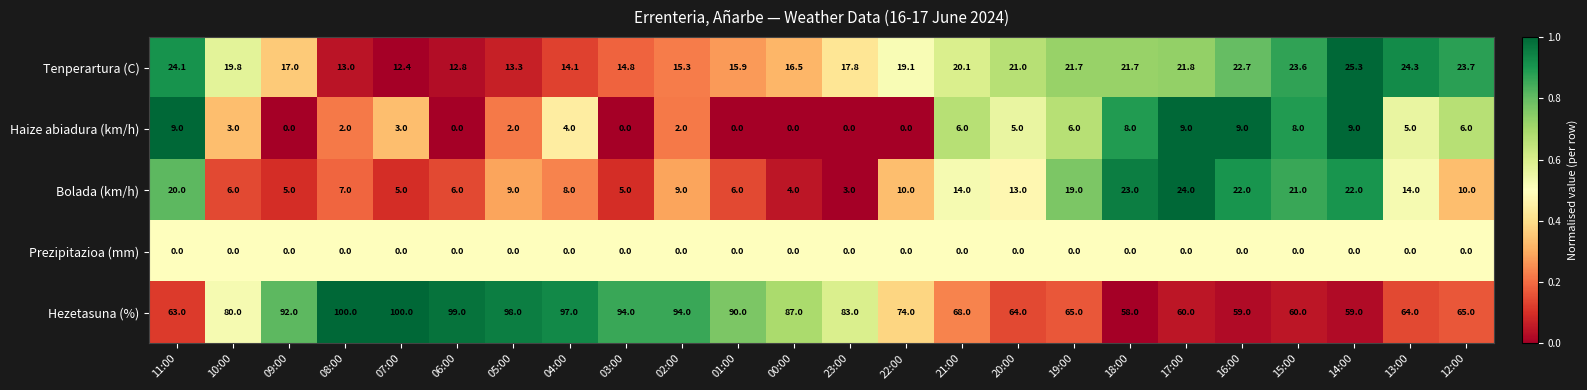

At how many categories does at least one series exceed 51?

24